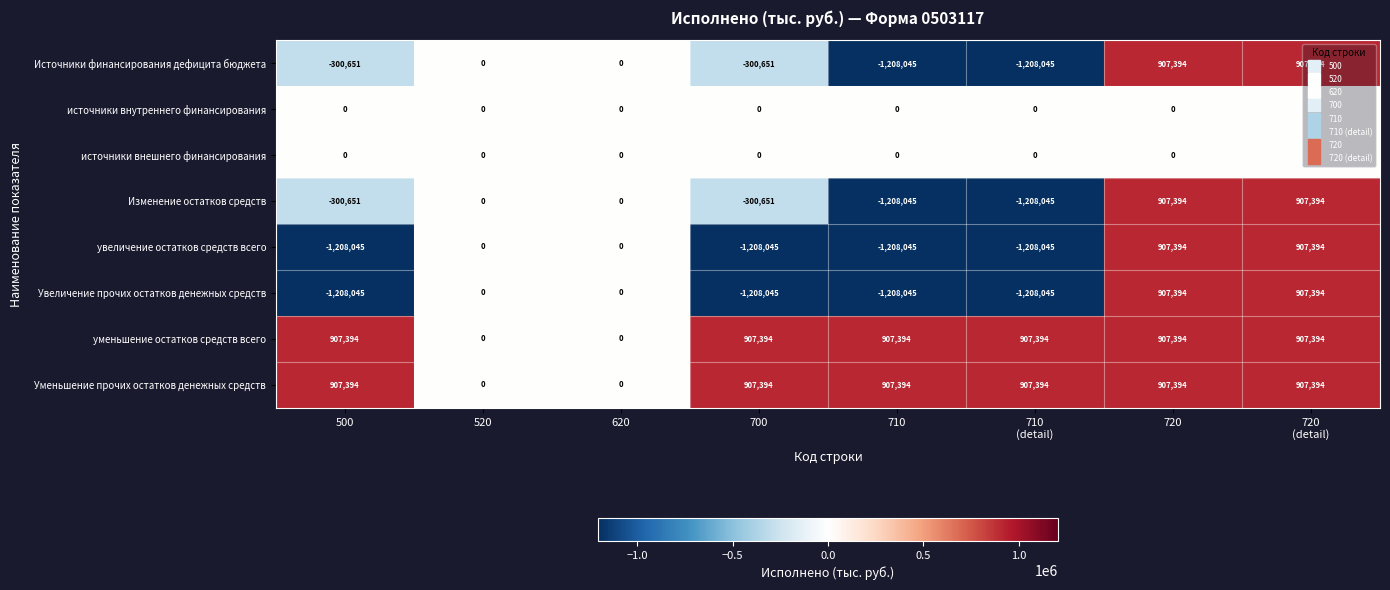

What is the minimum value shown in the chart?

-1208045